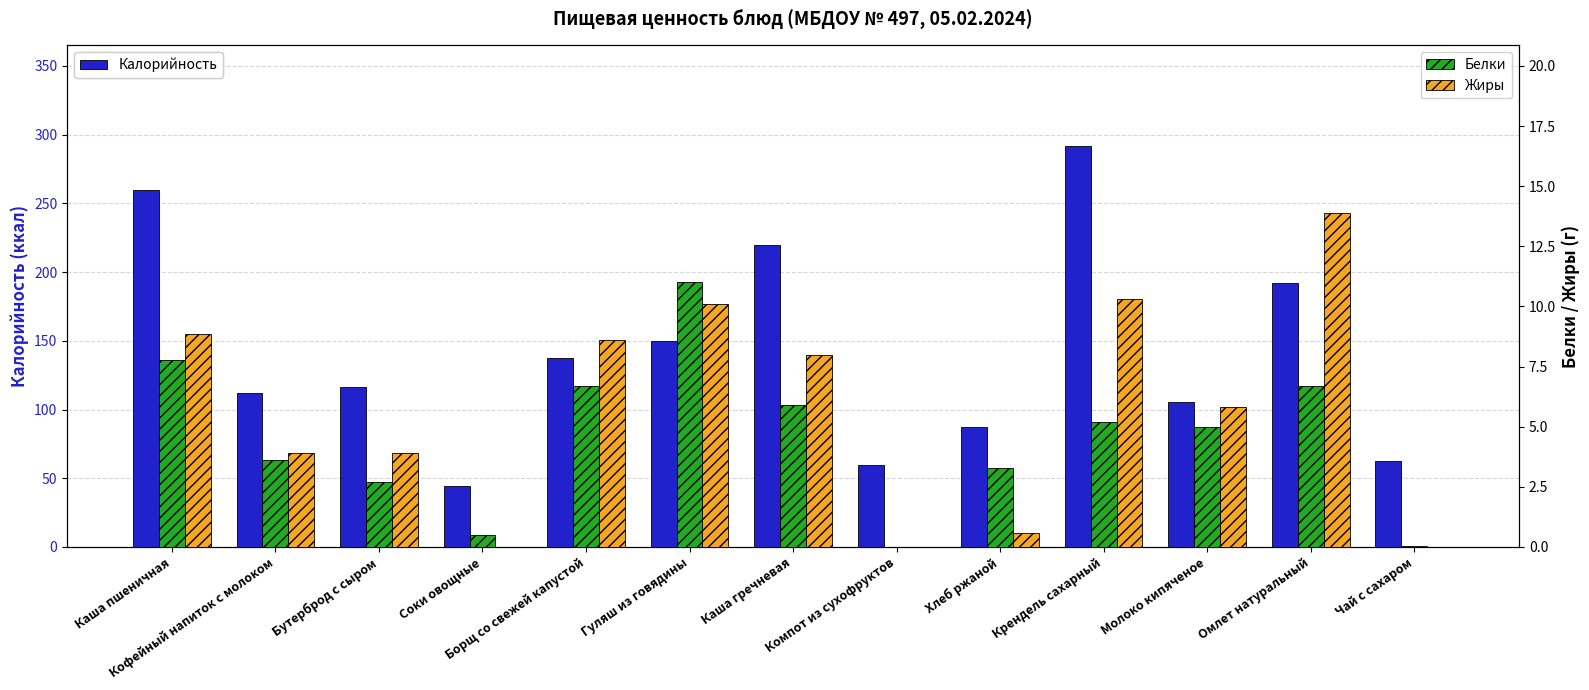

Is it true that Жиры equals 3.9 at Бутерброд с сыром?

True